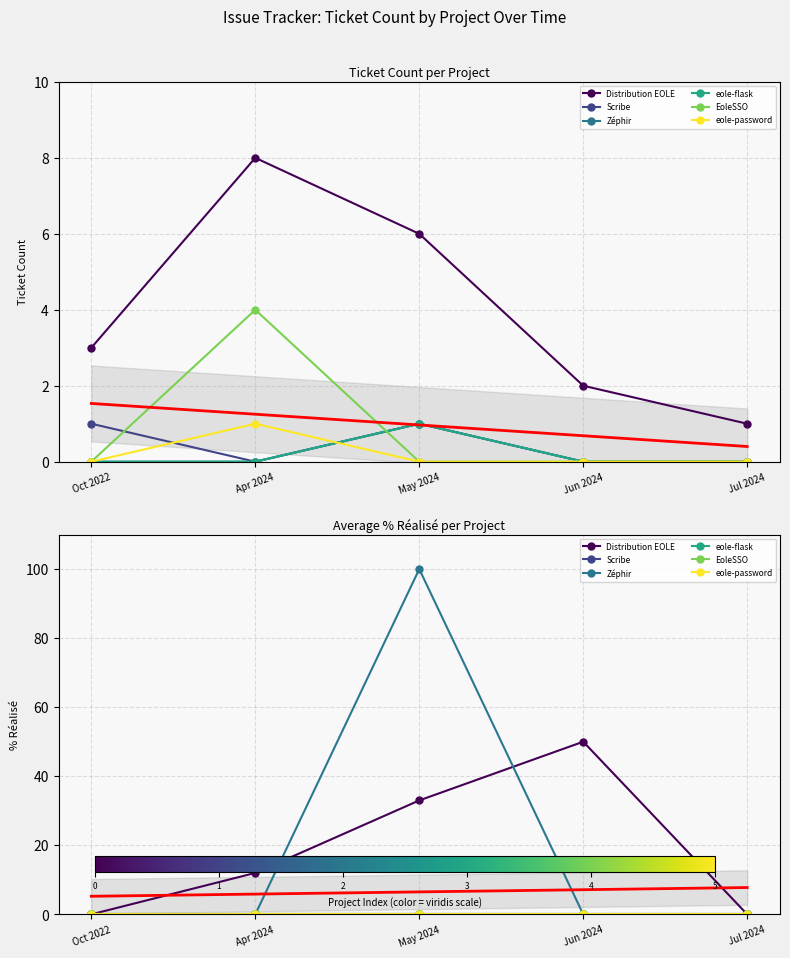

How many distinct data groups are displayed?

6